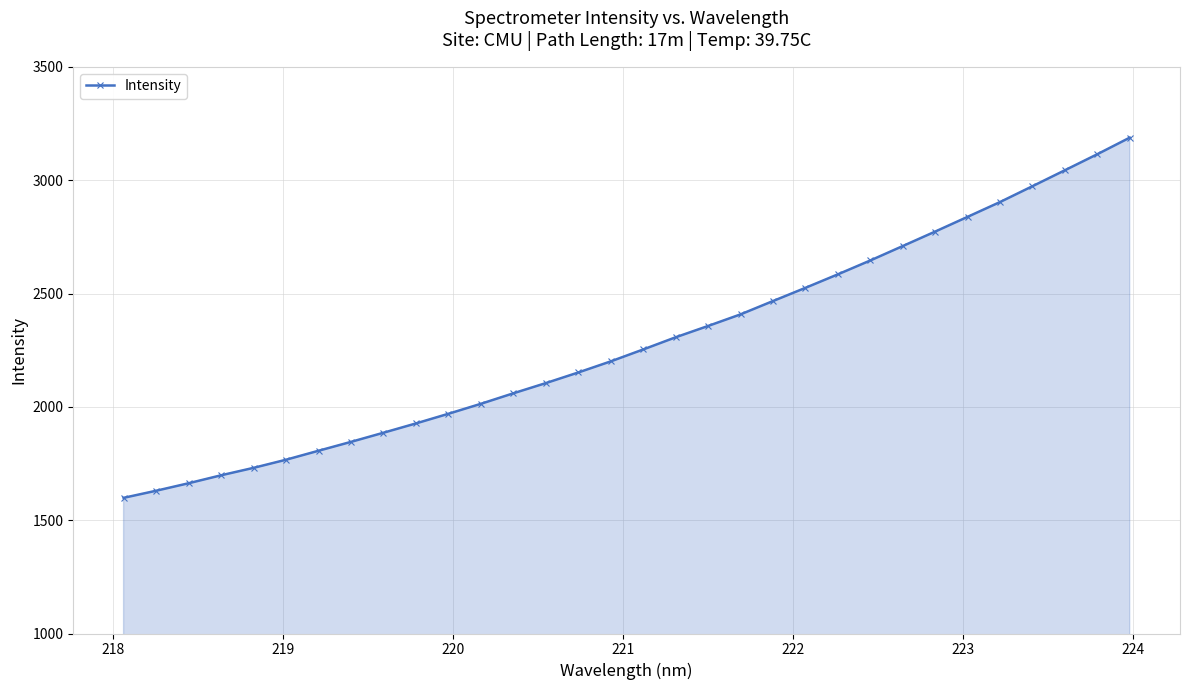

What is the difference between the maximum and minimum values?

1589.0